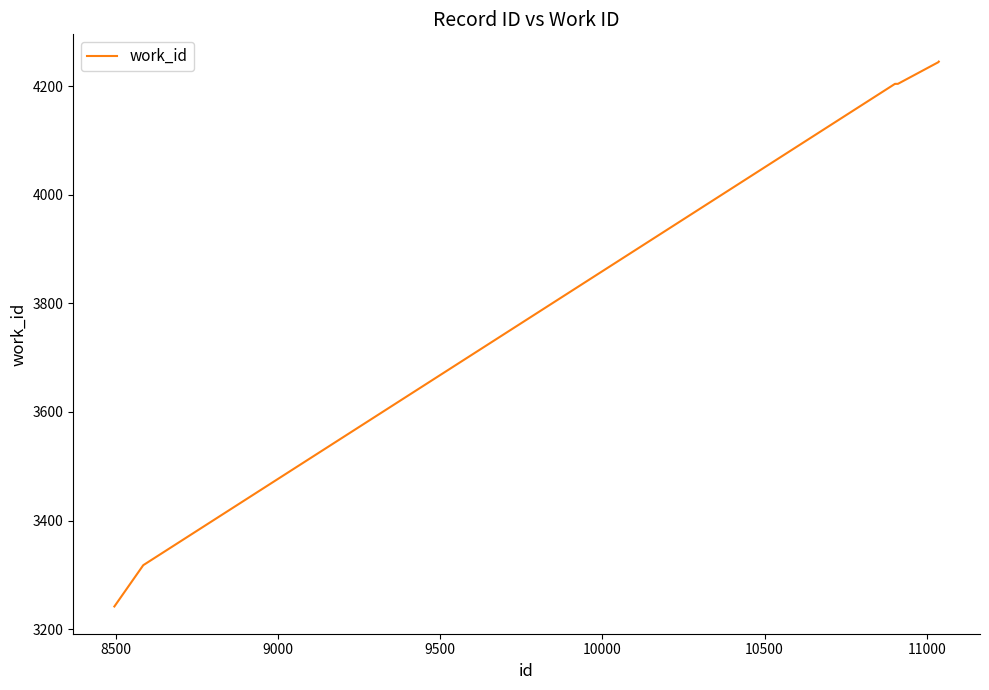

How many distinct data groups are displayed?

1